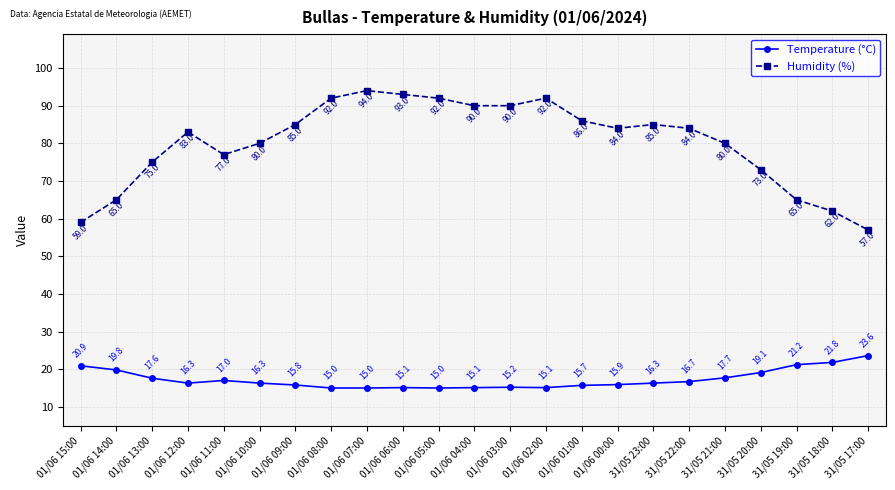

Is it true that Temperature (°C) equals 28.1 at 01/06 01:00?

False